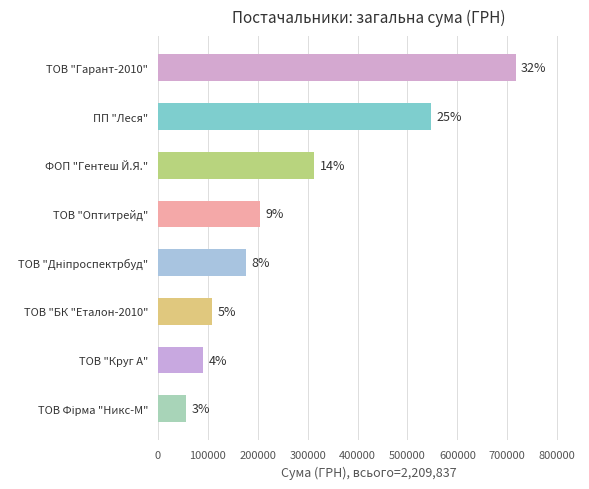

How many bars are there in total?

8